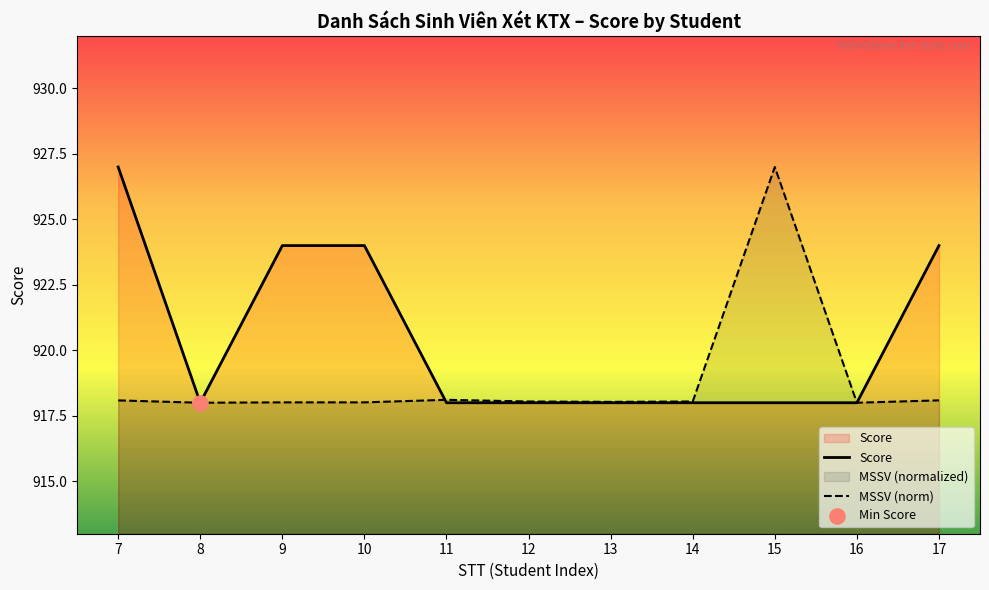

Is the value of MSSV (norm) at 12 greater than the value of Score at 14?

Yes